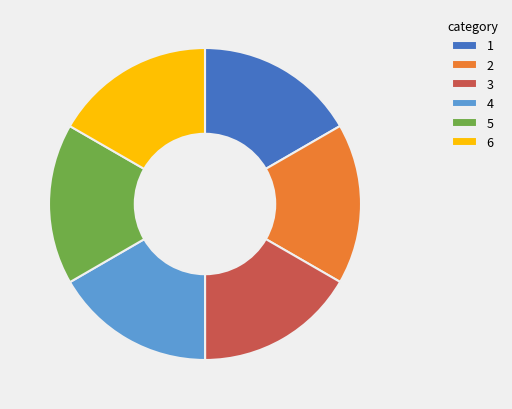

Approximately how many times larger is the value at 4 compared to 3?

1.0